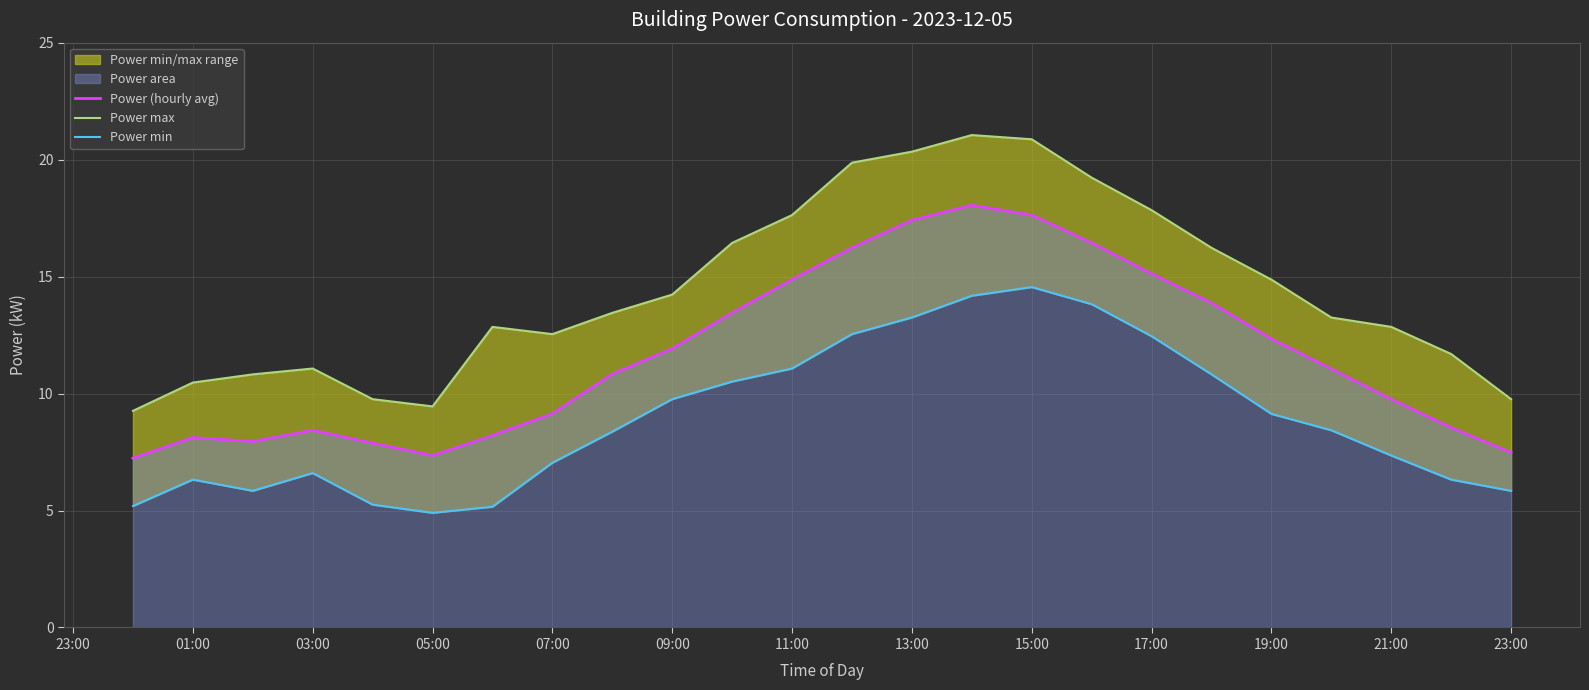

What is the maximum value for Power (hourly avg)?

18.1